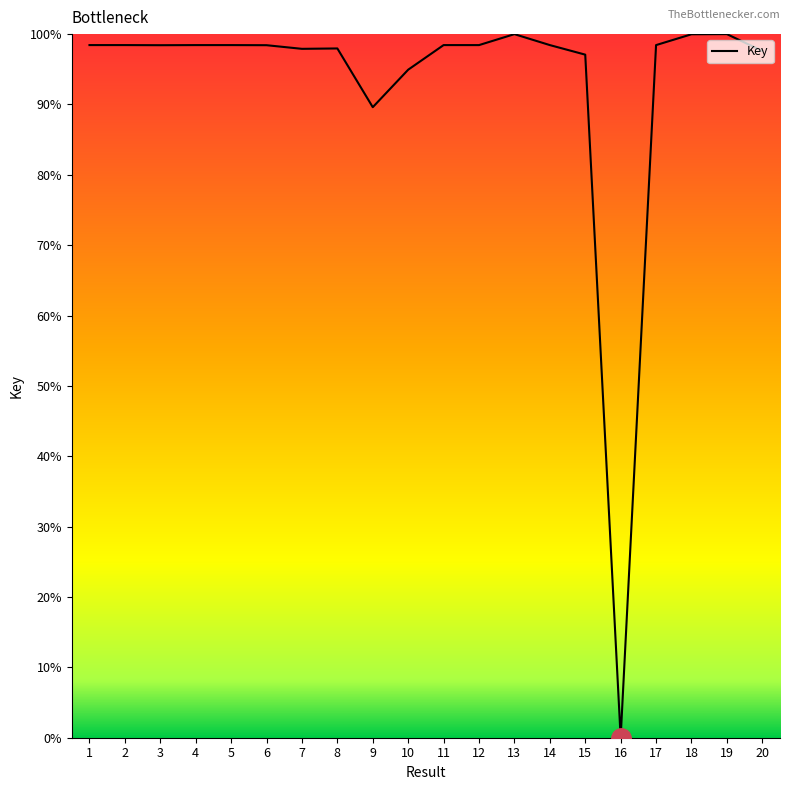

At which category does the chart reach its minimum across all series?

16